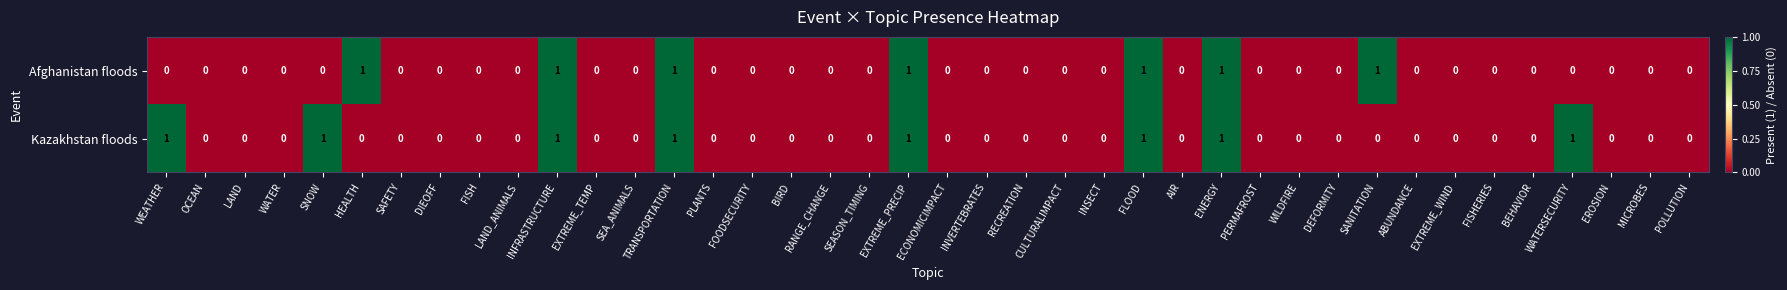

How many categories are shown in the chart?

40